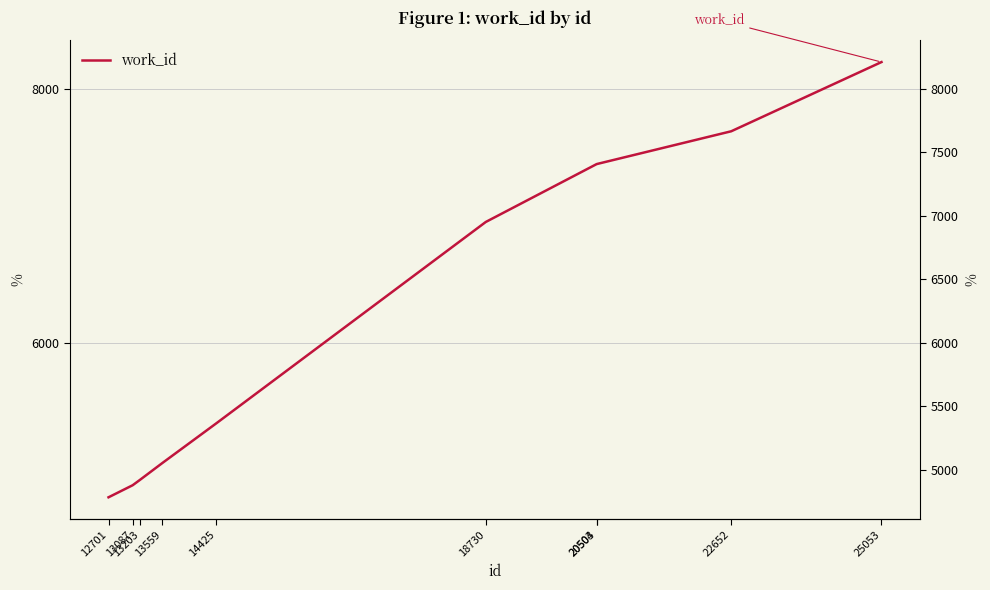

How many categories are shown in the chart?

10